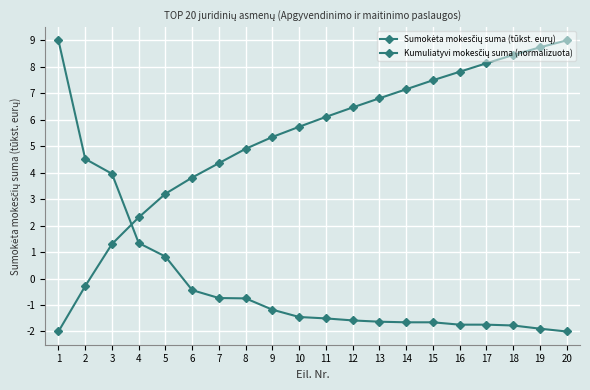

How many data points does each series have?

20